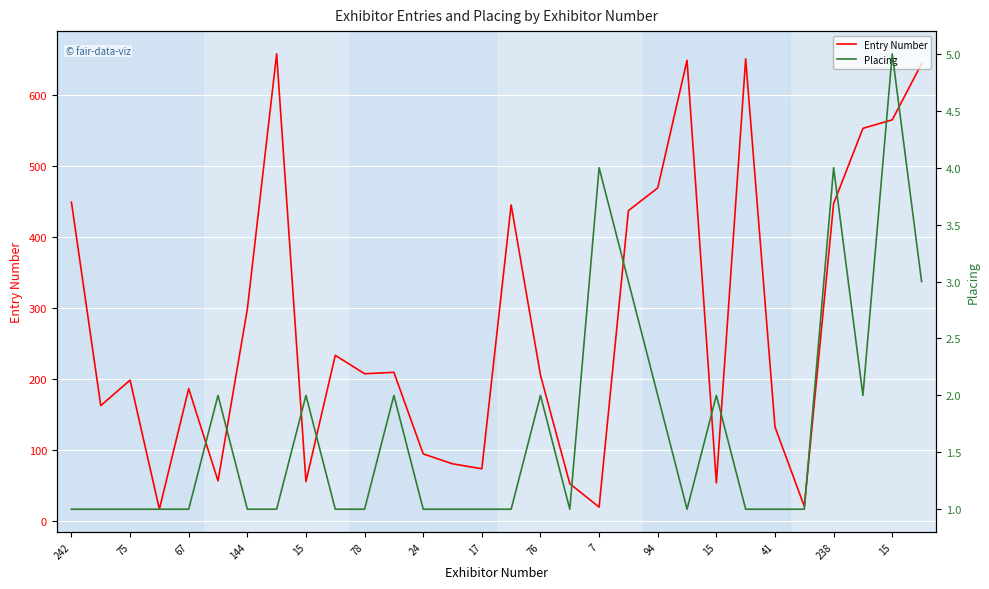

Is the value of Entry Number at 144 greater than the value of Placing at 238?

Yes